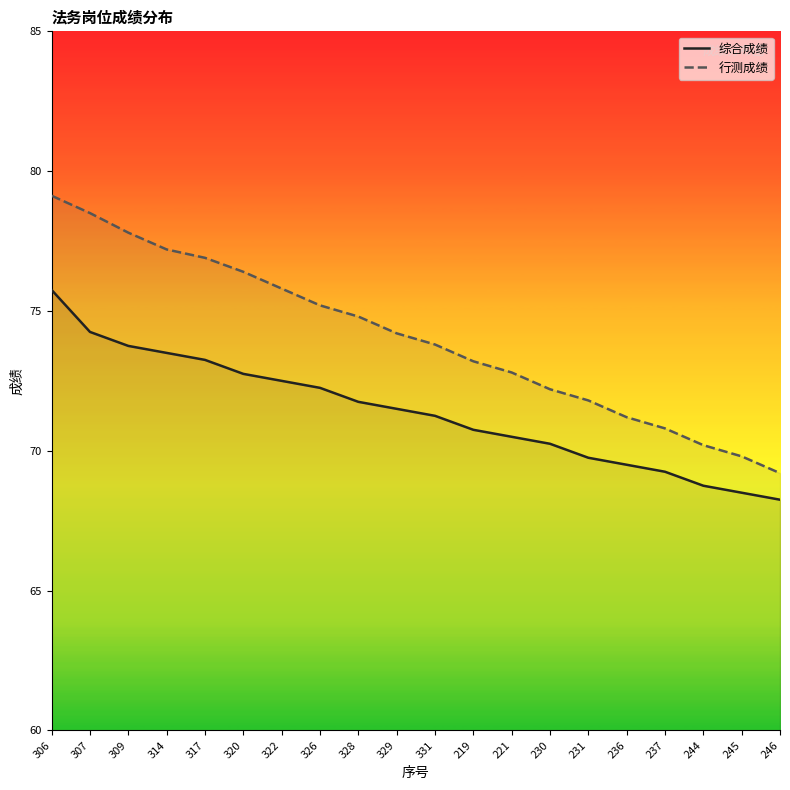

How many lines are shown in the chart?

2